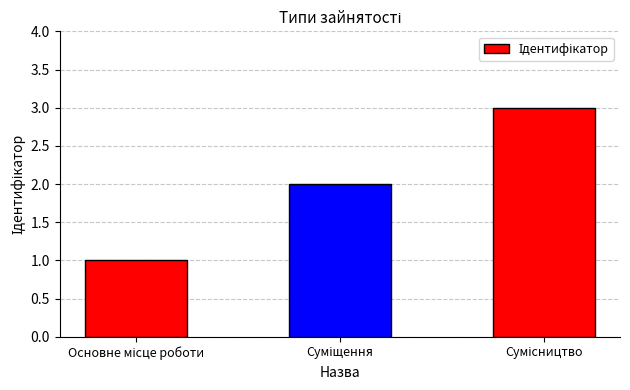

Reading left to right, what are all the values shown in this chart?

1	2	3